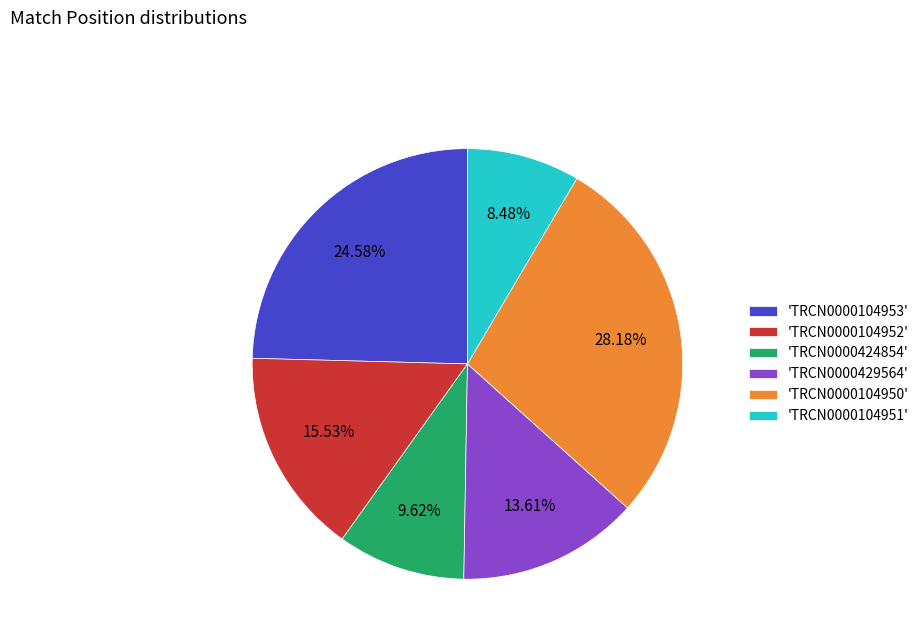

Do 'TRCN0000104952' and 'TRCN0000424854' together represent more than half of the pie?

No